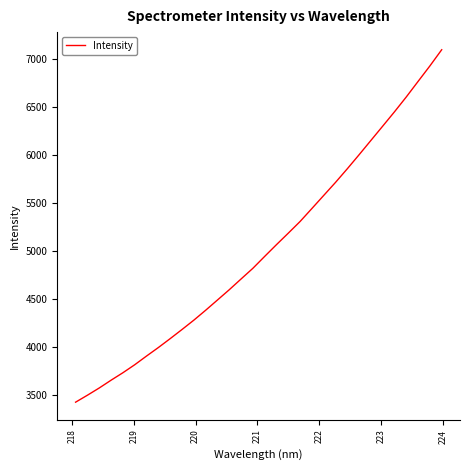

True or false: the data has more than 0 interior local peaks.

False